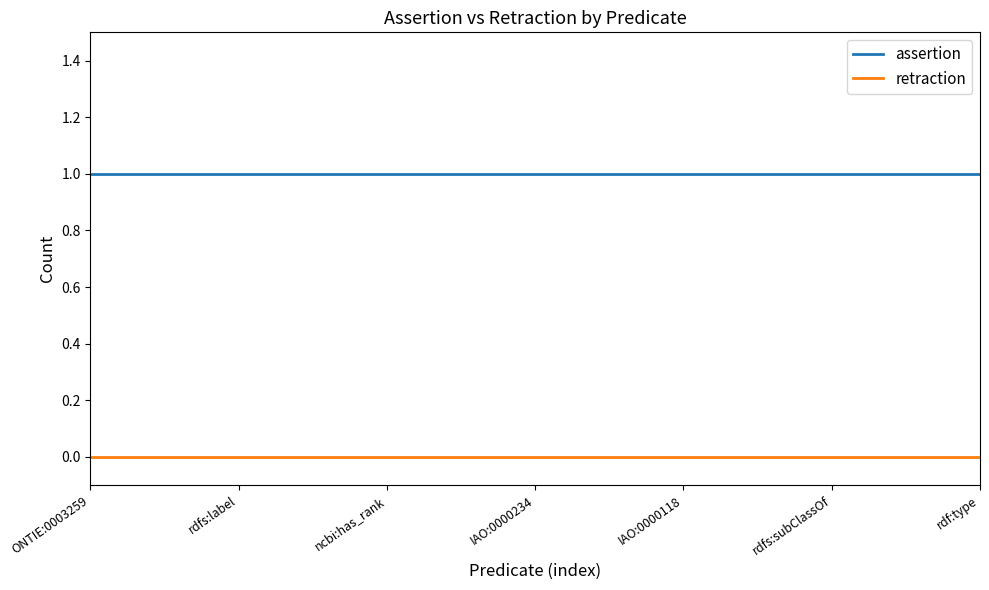

Reading left to right, transcribe all the data shown in this chart.

assertion: 1	1	1	1	1	1	1
retraction: 0	0	0	0	0	0	0